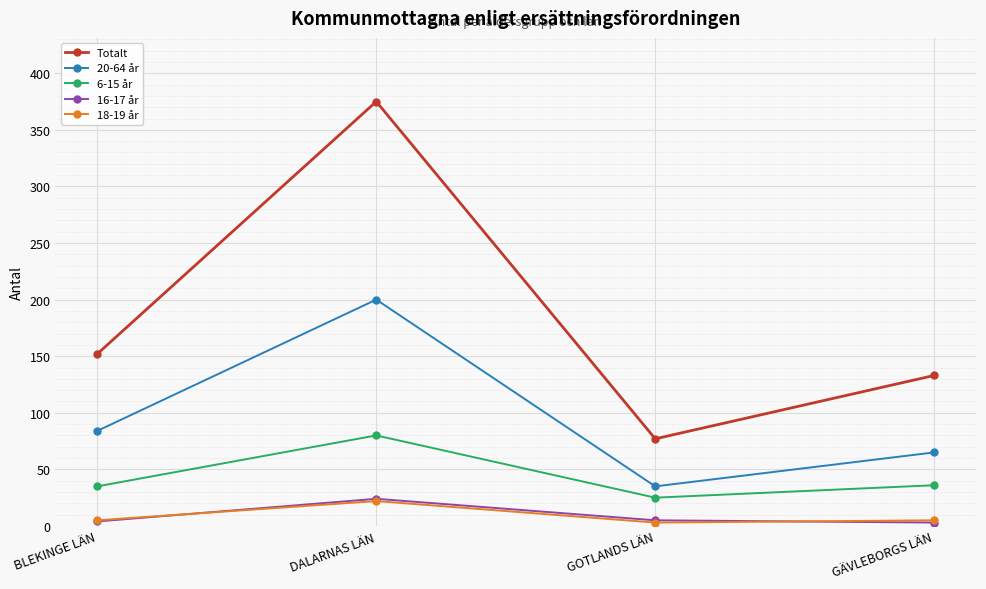

Which category has the highest value across all series?

DALARNAS LÄN